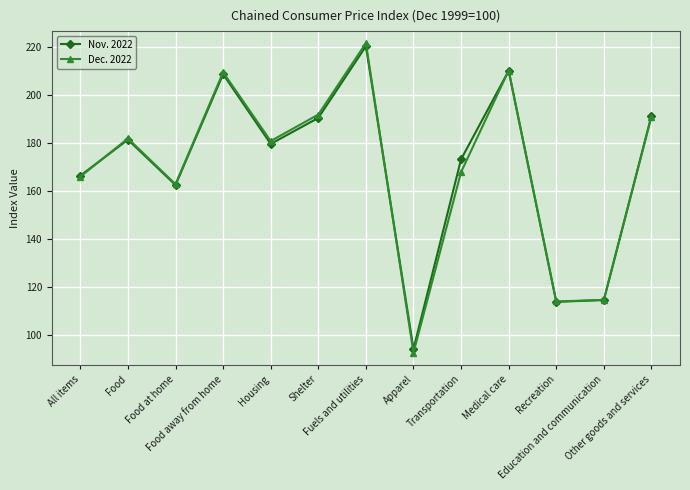

At how many categories does at least one series exceed 176?

7